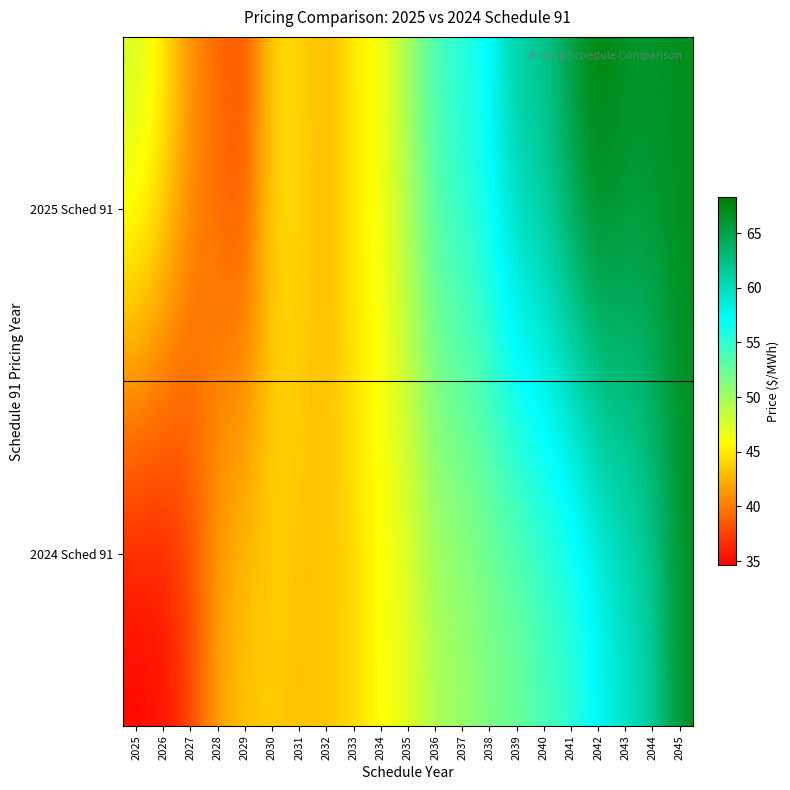

Reading left to right, extract all data points from this chart.

2025 Sched 91: 2025=48.1	2026=45.3	2027=41.0	2028=39.2	2029=37.9	2030=44.3	2031=44.2	2032=42.4	2033=45.3	2034=46.1	2035=49.8	2036=54.2	2037=55.5	2038=57.3	2039=61.6	2040=62.1	2041=65.7	2042=68.3	2043=66.7	2044=66.6	2045=67.0
2024 Sched 91: 2025=34.6	2026=35.1	2027=37.5	2028=42.0	2029=43.4	2030=43.6	2031=43.1	2032=43.3	2033=44.1	2034=46.1	2035=46.8	2036=49.6	2037=50.0	2038=51.5	2039=51.9	2040=53.7	2041=54.4	2042=57.1	2043=59.3	2044=61.2	2045=66.6